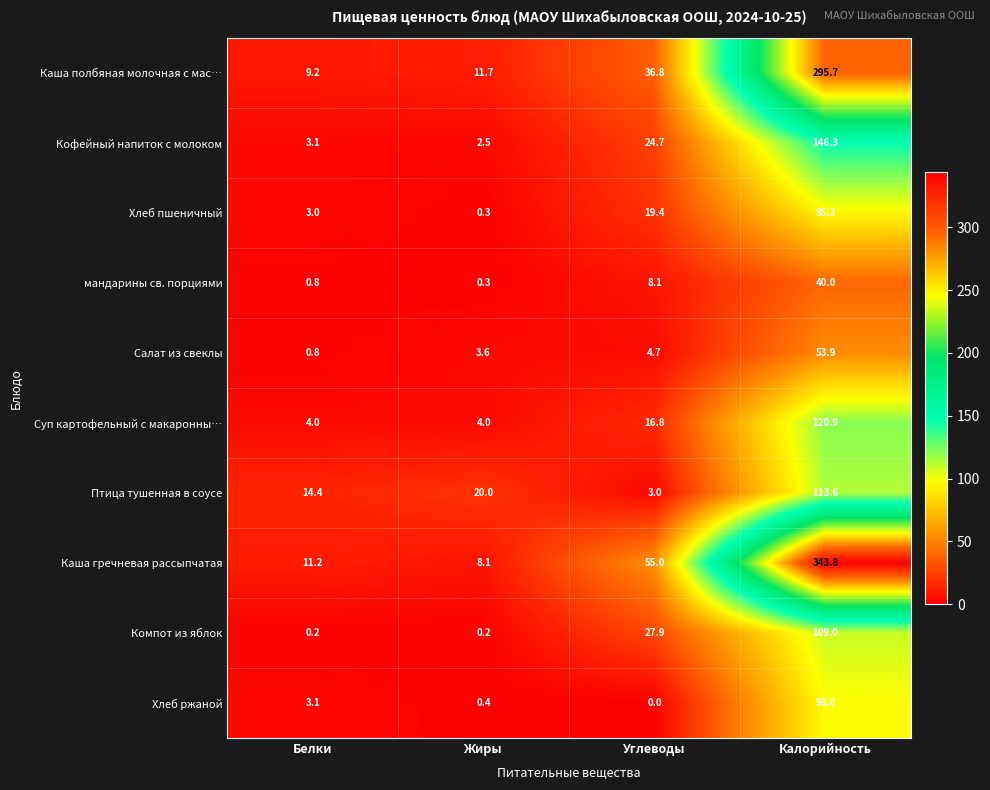

Which series has the largest range (max minus min)?

Каша гречневая рассыпчатая